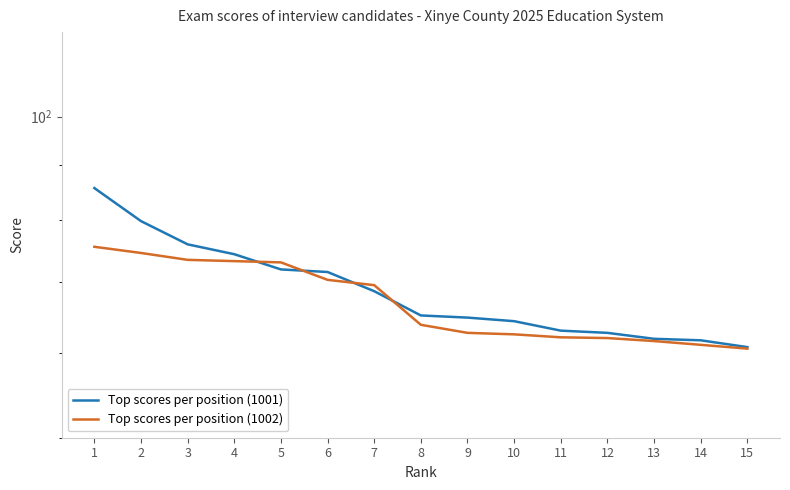

The value of Top scores per position (1001) at 12 is 88.9. True or false?

False